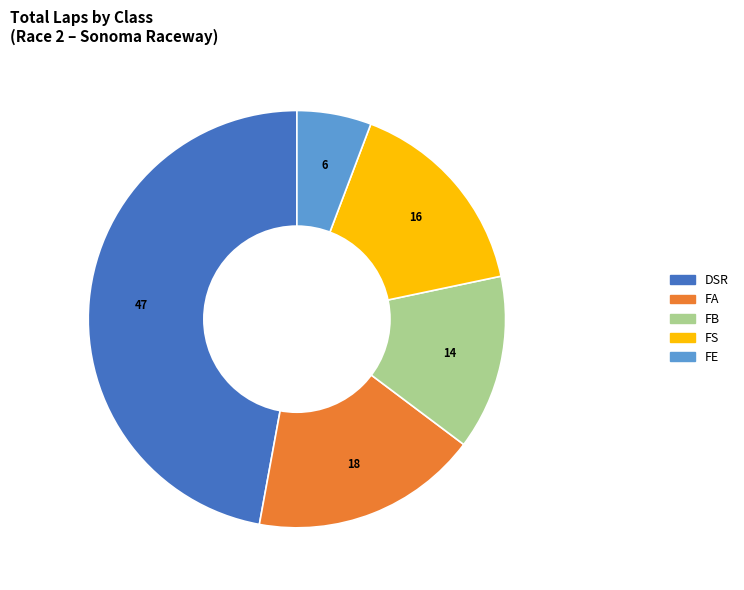

Is there a majority slice in this chart?

No